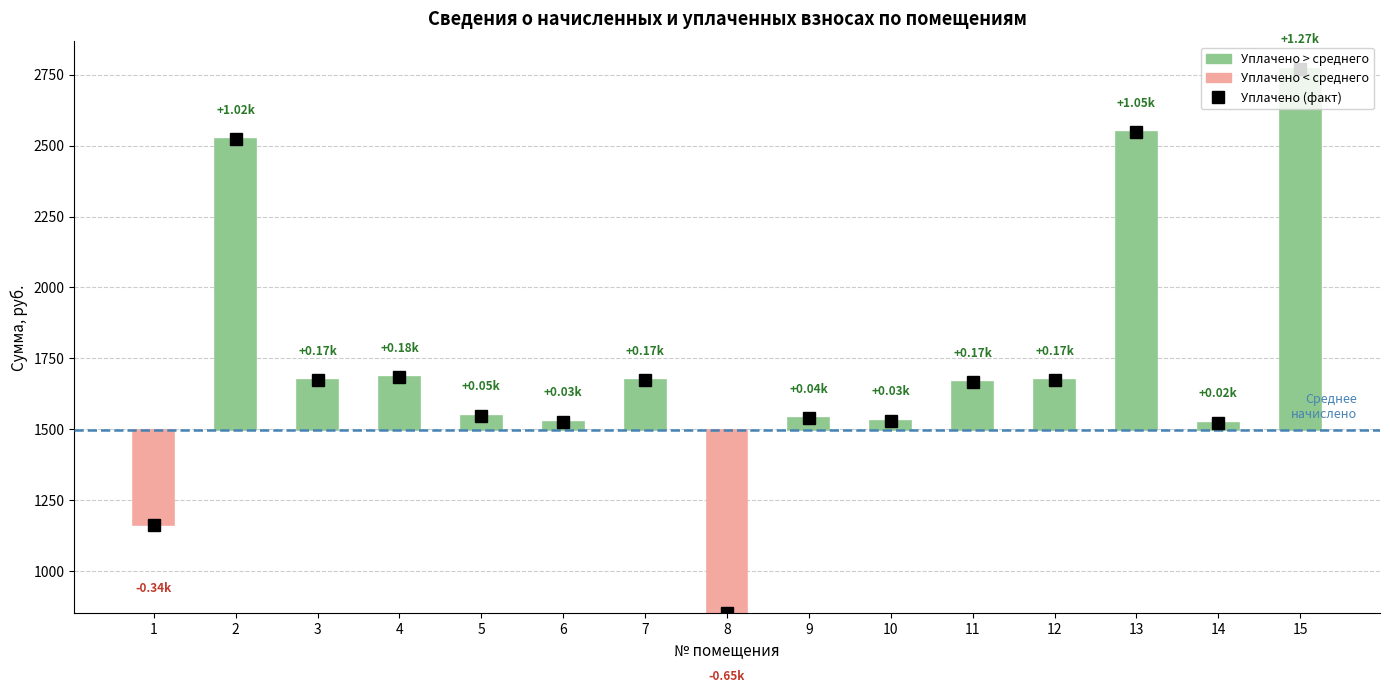

Is it true that начислено equals 748.8 at 10?

False